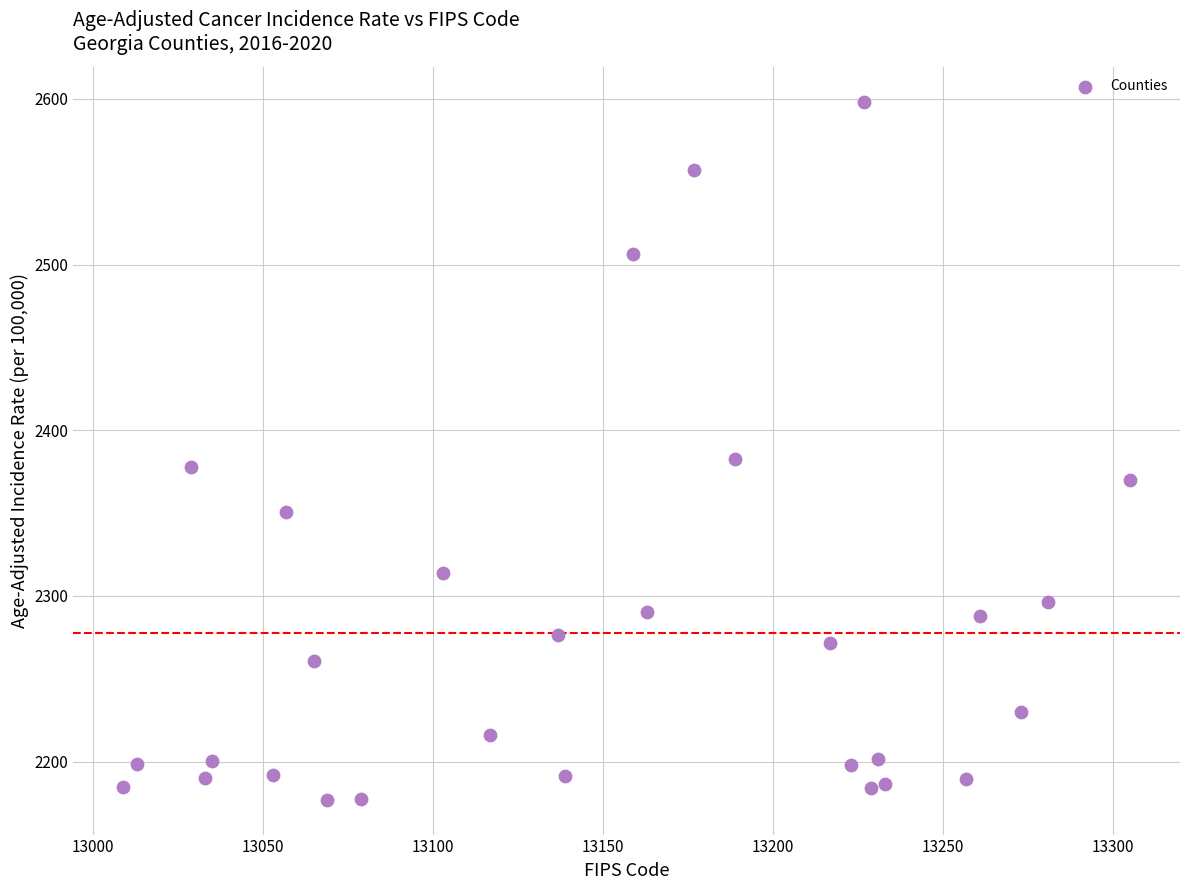

What is the range of Y values (max minus min)?

421.1